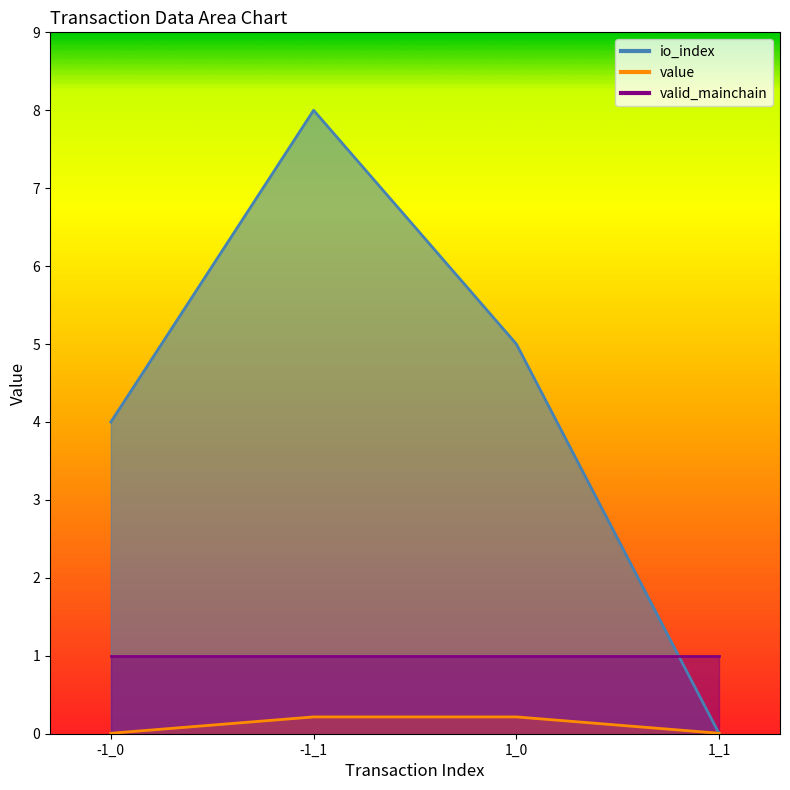

Which series changed the most between -1_1 and 1_0?

io_index